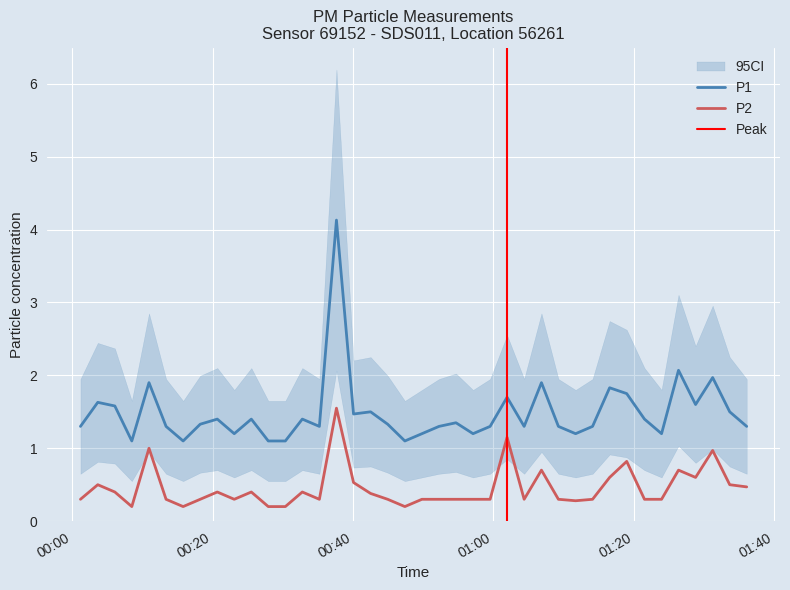

What is the minimum value for P1?

1.1